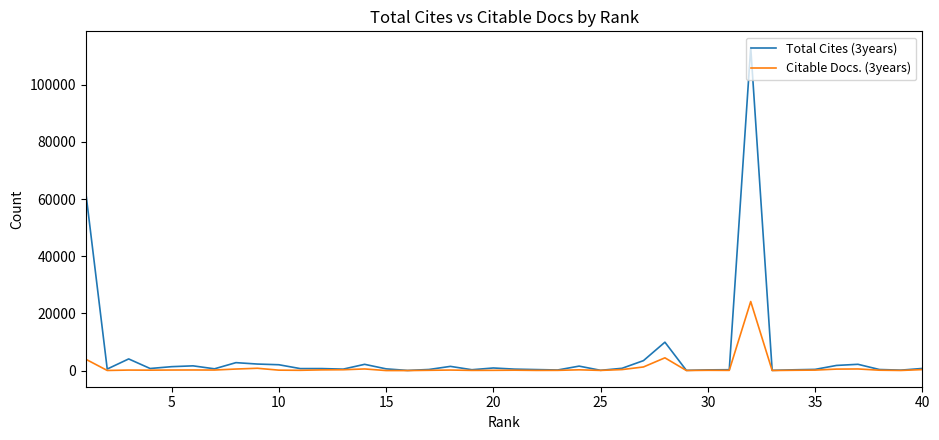

Which series has the widest spread of values?

Total Cites (3years)